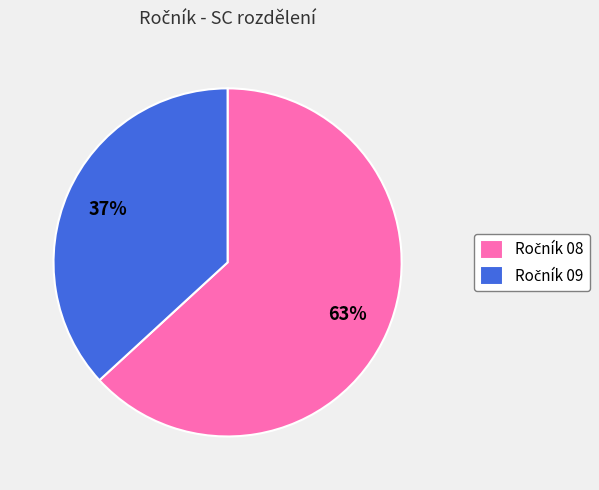

Is there a majority slice in this chart?

Yes